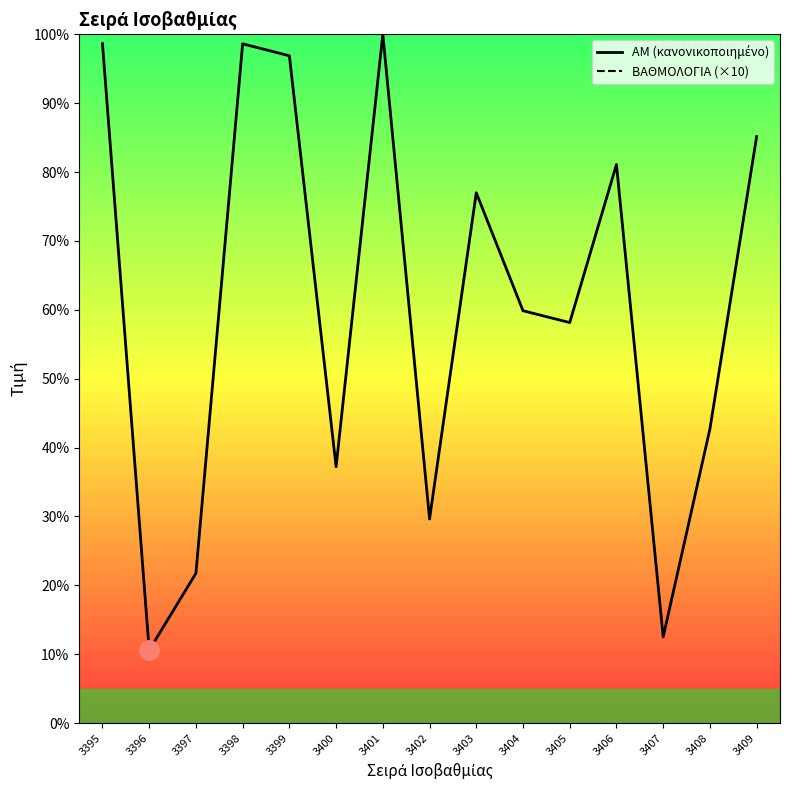

Is it true that ΑΜ (κανονικοποιημένο) equals 58.1 at 3405?

True